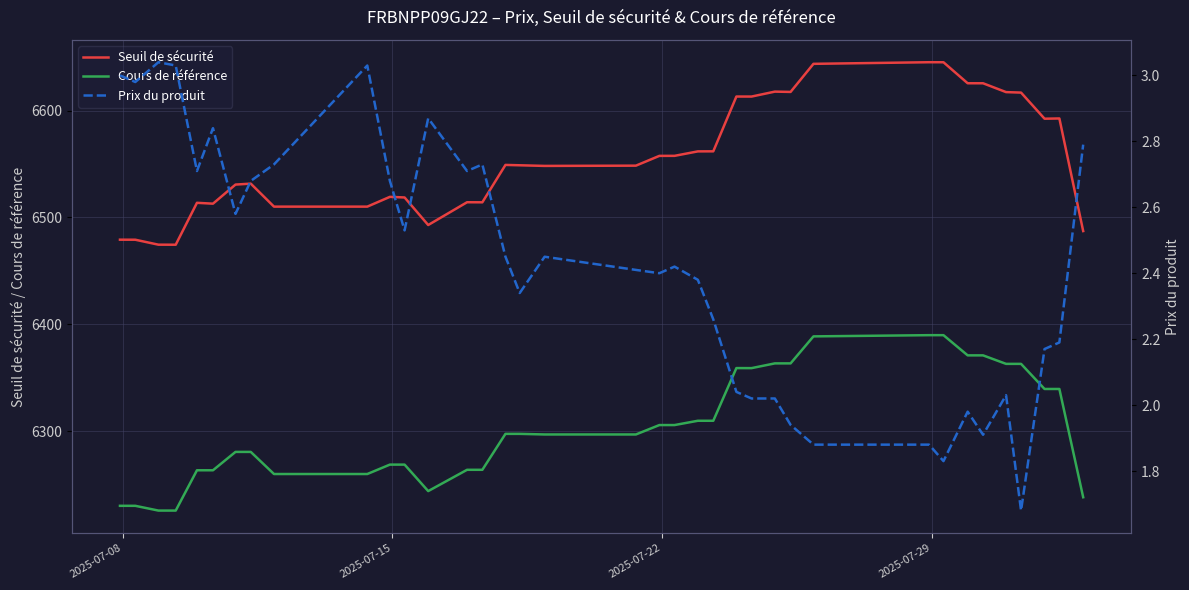

At how many categories does at least one series exceed 245?

37